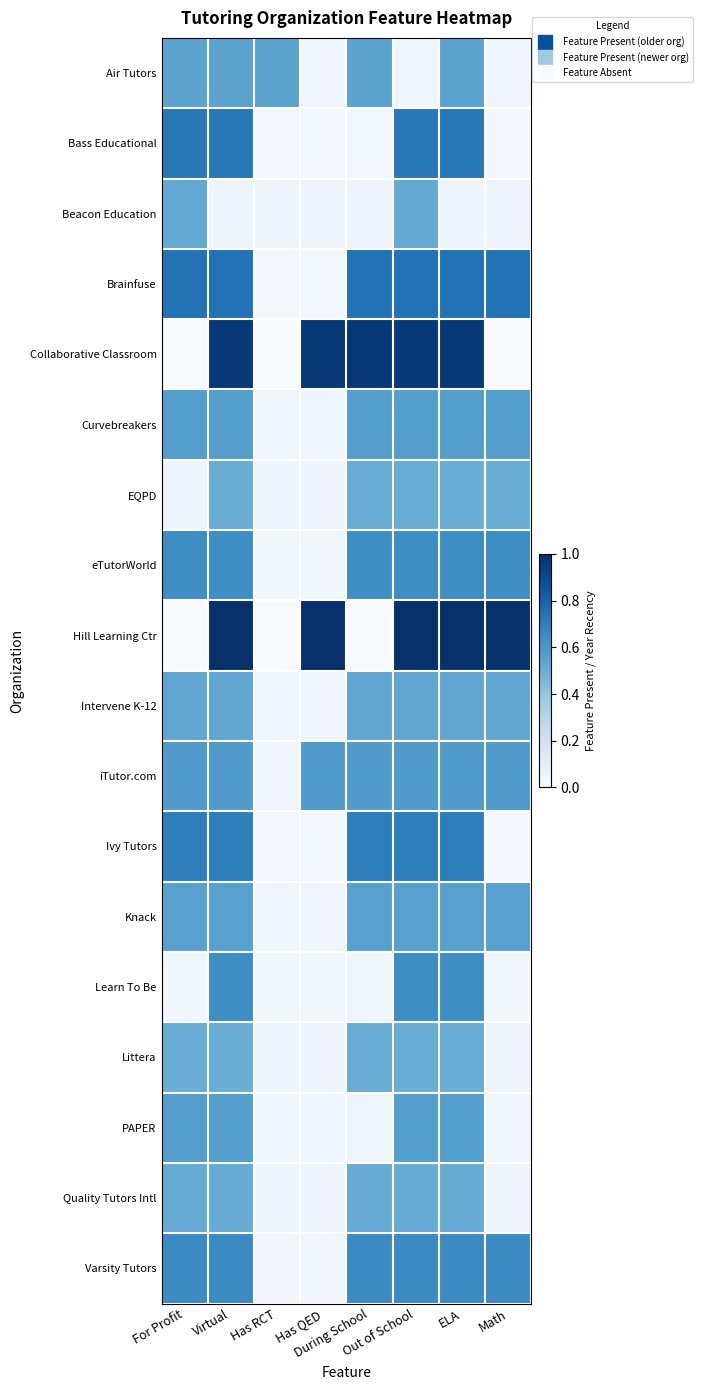

Which series has the largest total across all categories?

Hill Learning Ctr